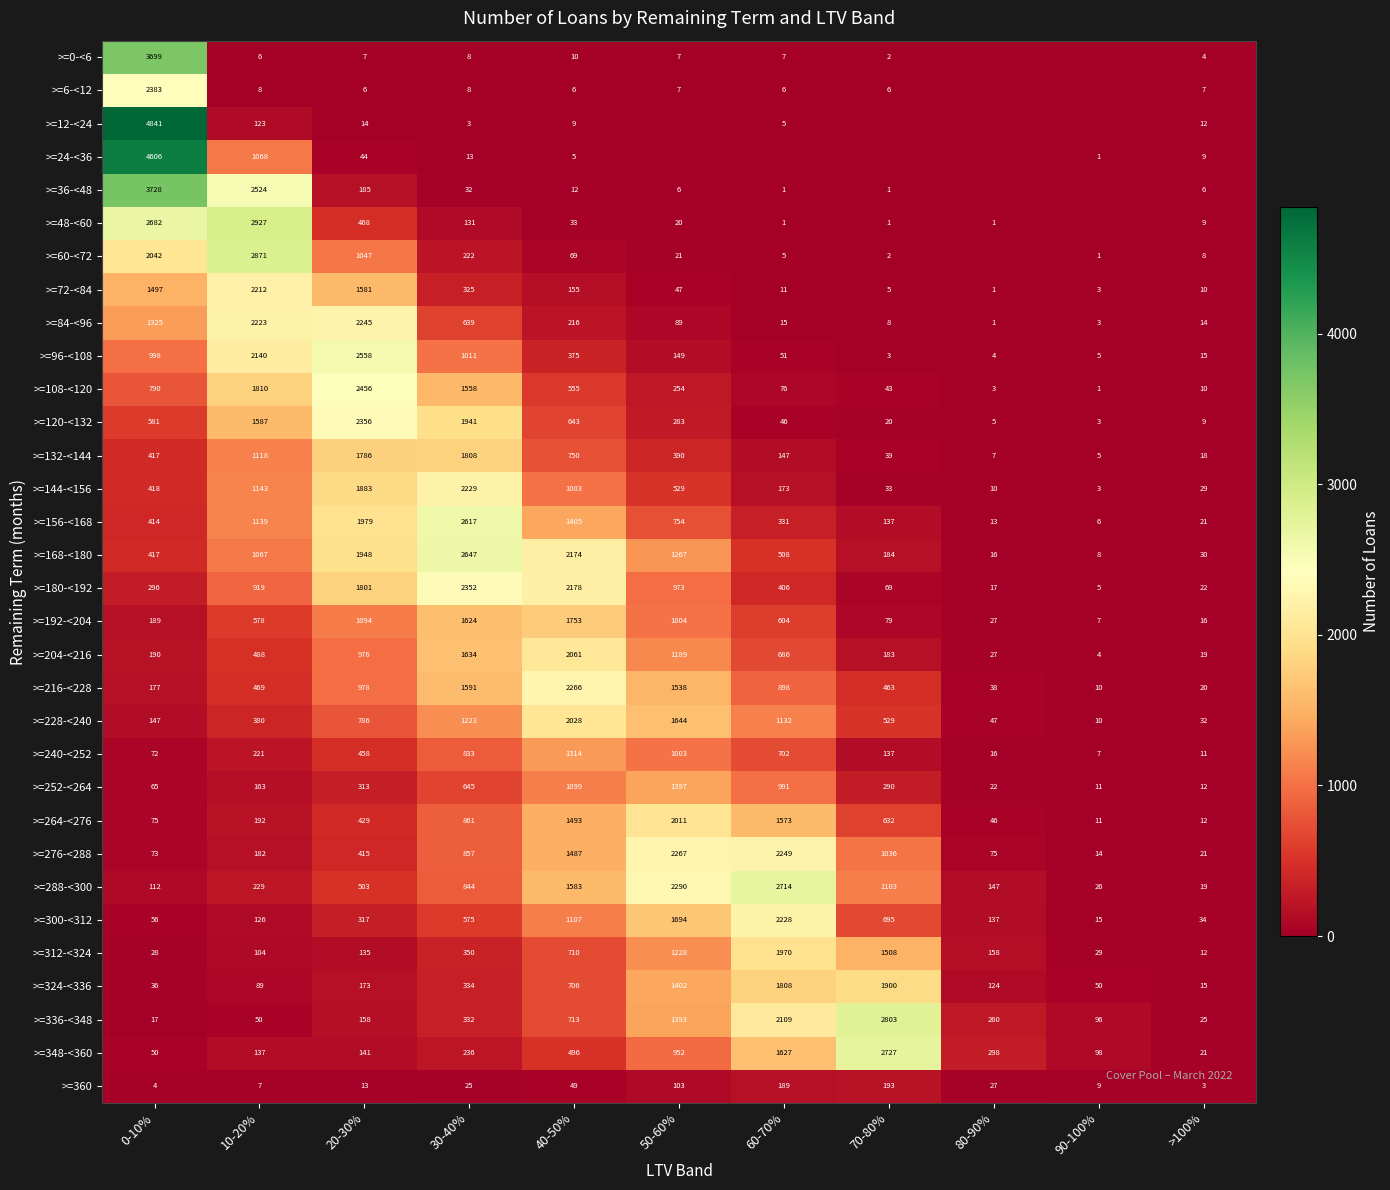

Is the value of >=216-<228 at 80-90% greater than the value of >=60-<72 at 0-10%?

No